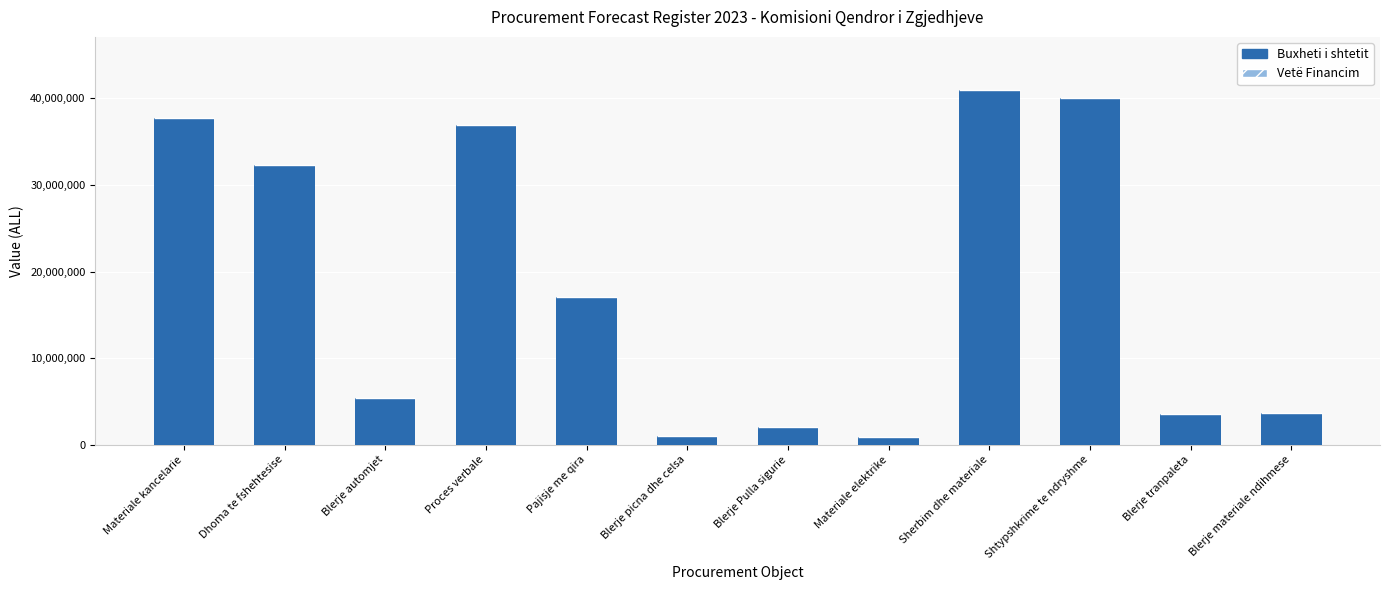

How many categories are shown in the chart?

12